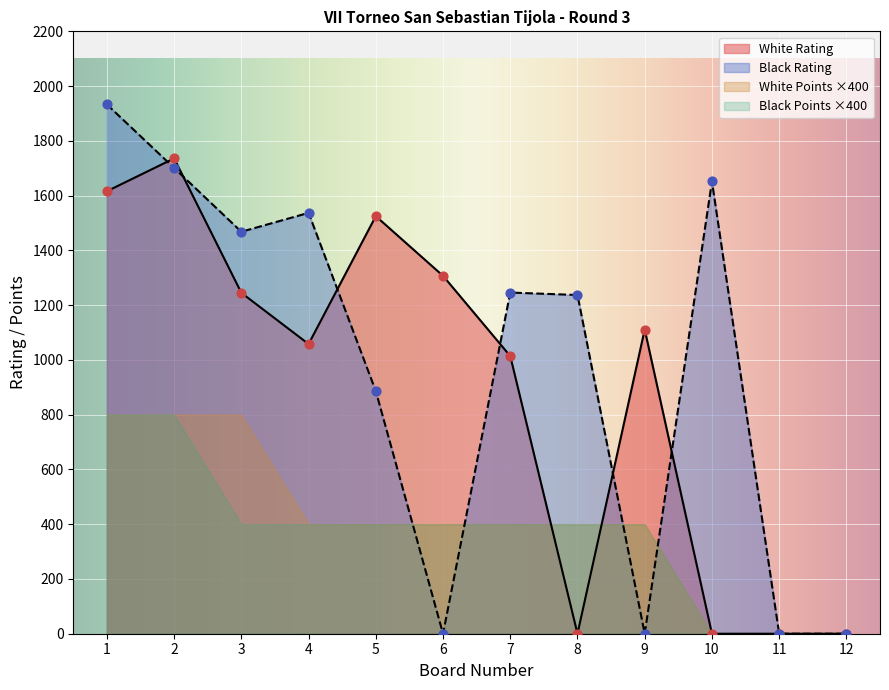

Which series has the largest total across all categories?

Black Rating